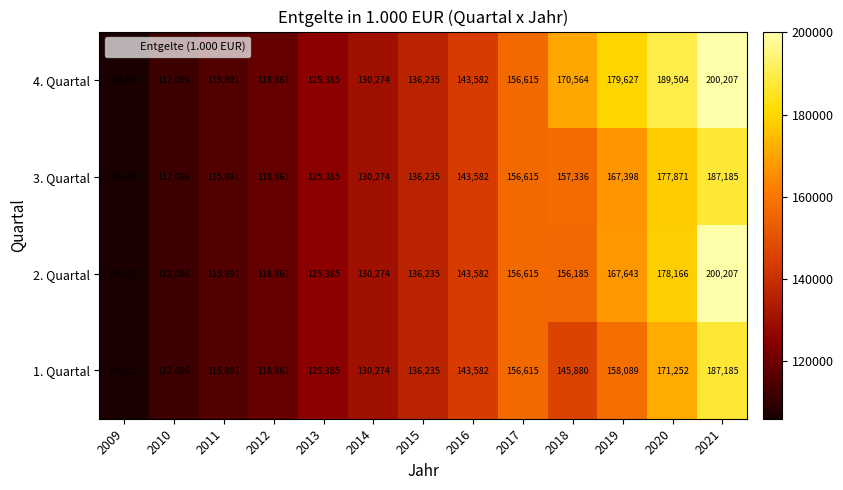

What is the maximum value shown in the chart?

200207